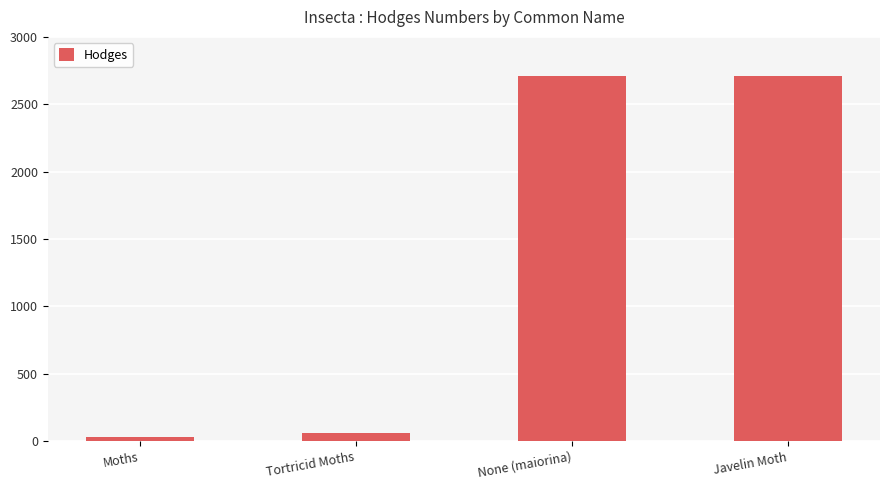

What is the sum of all values?

5506.1